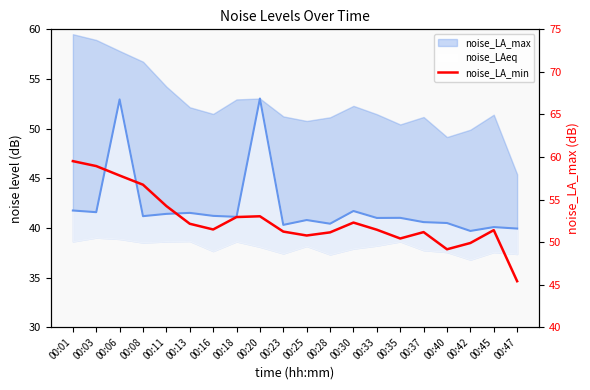

What is the maximum value shown in the chart?

59.5